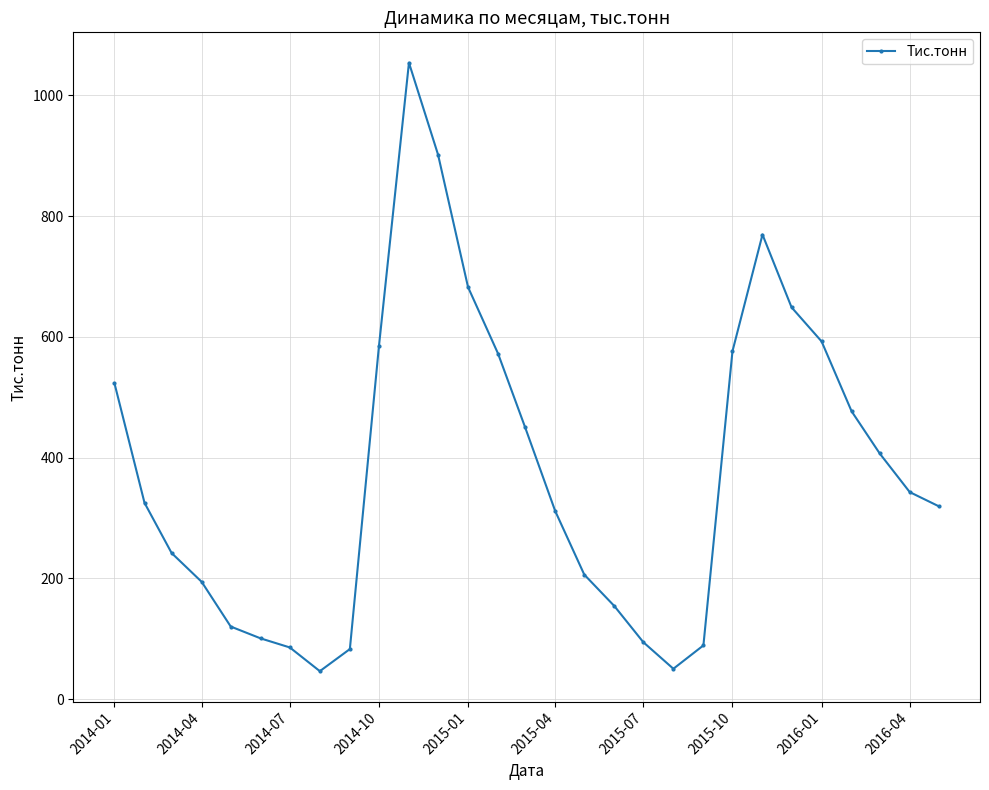

What is the value of the 4th point from the left?

194.1